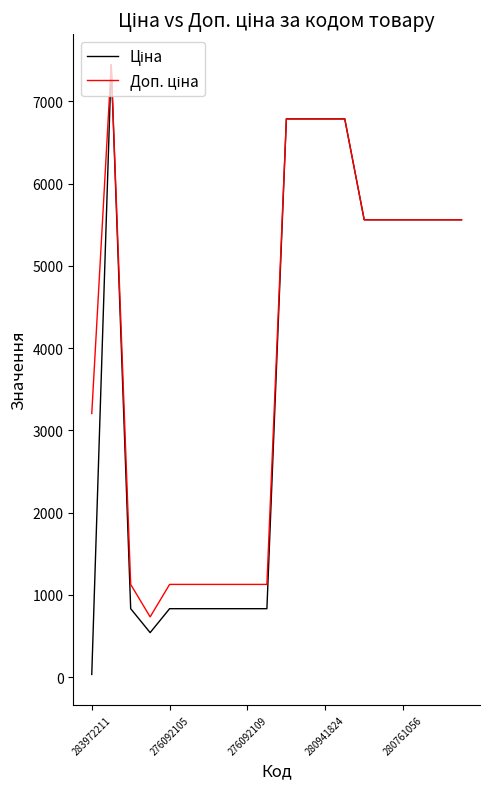

What is the greatest value displayed?

7444.6